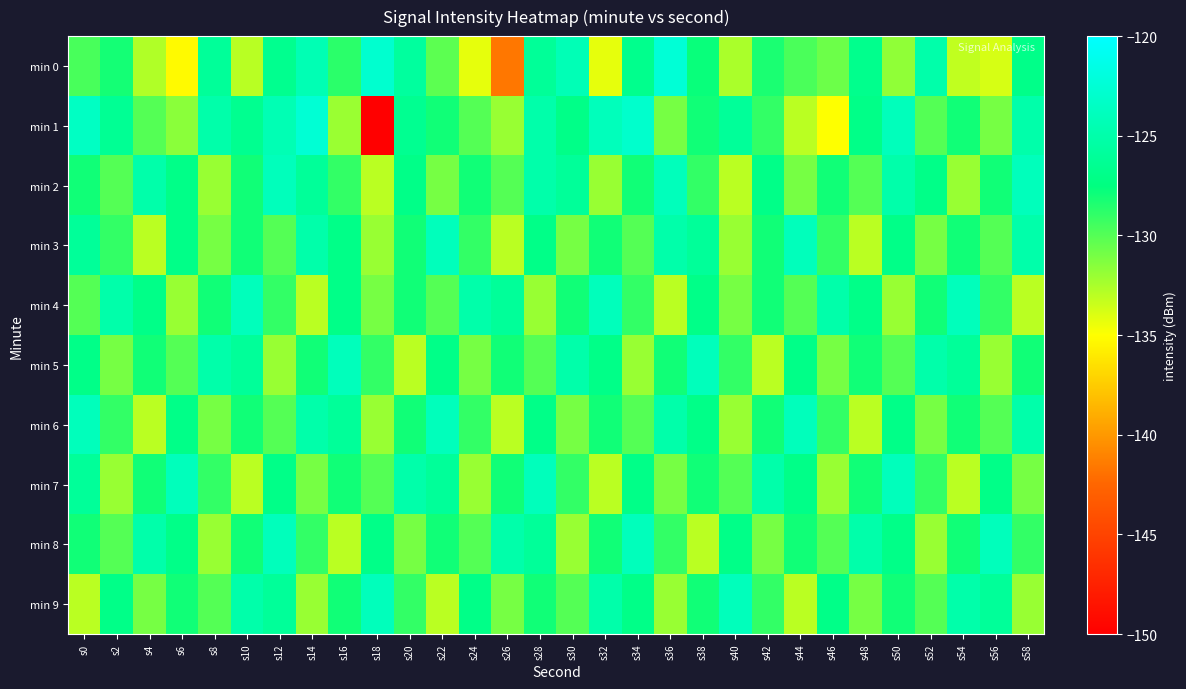

What is the maximum value shown in the chart?

-122.4